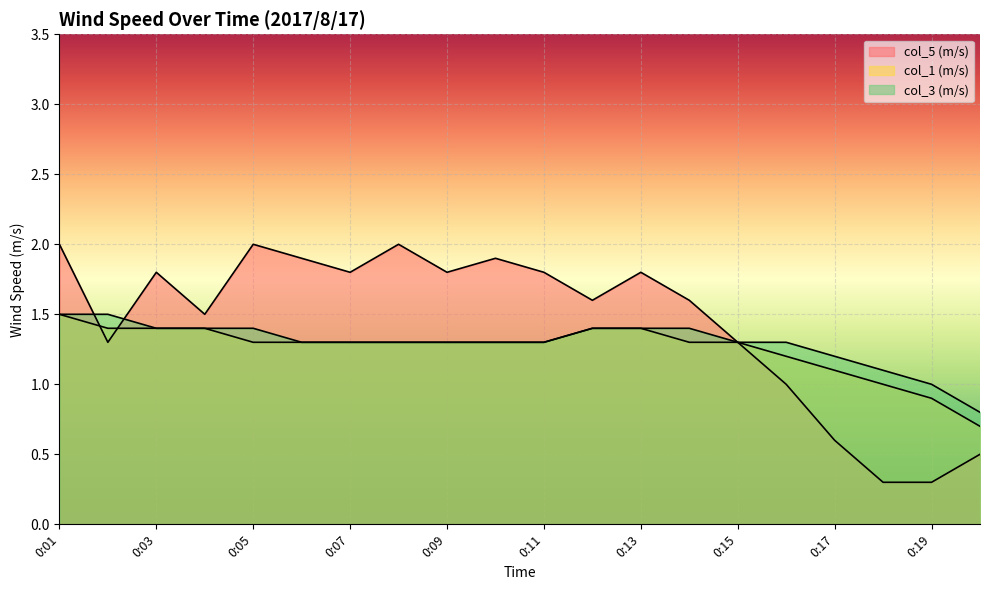

True or false: col_5 (m/s) has a value of 1.8 at 0:03.

True